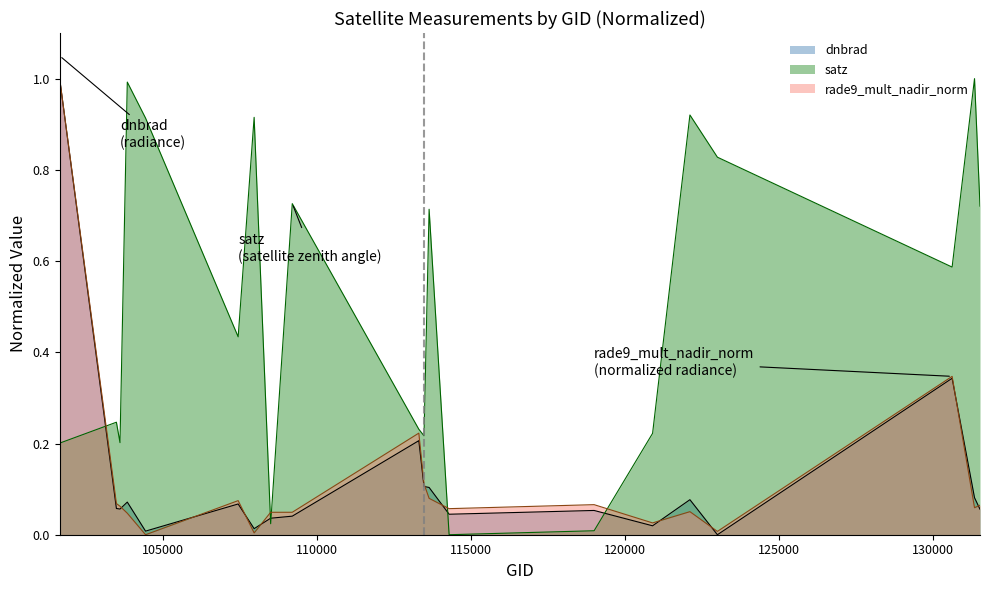

Which series has the largest range (max minus min)?

dnbrad